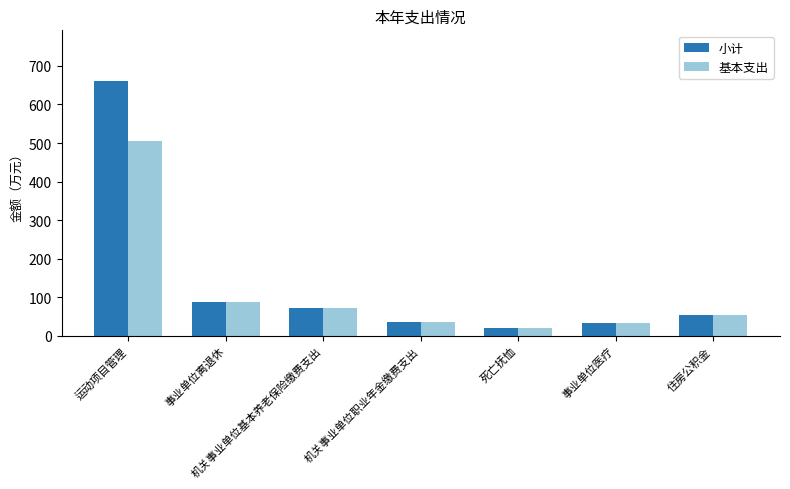

List the series in order of their overall mean, highest first.

小计, 基本支出